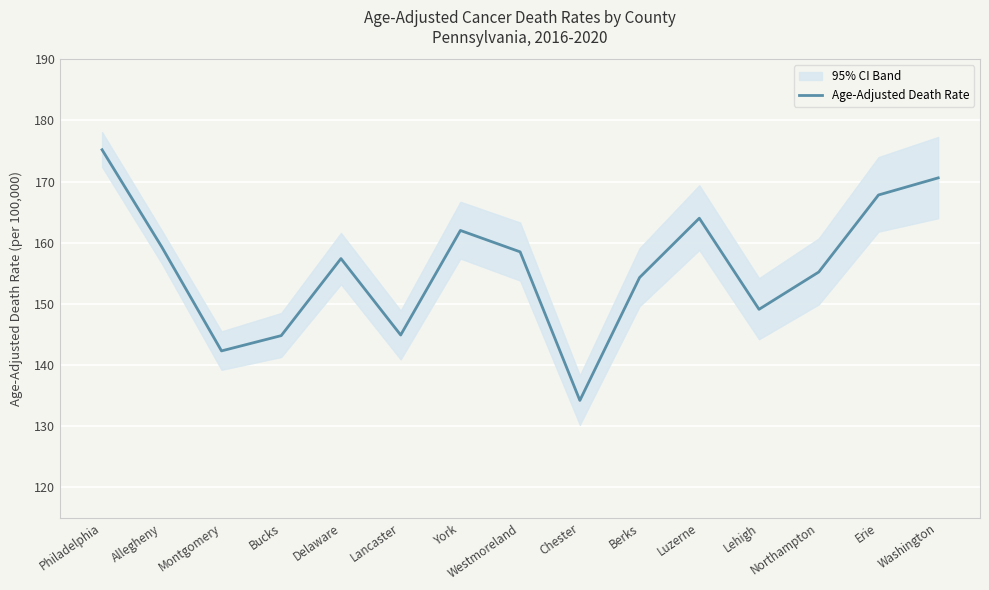

How many interior local peaks (higher than both neighbors) does the data have?

3